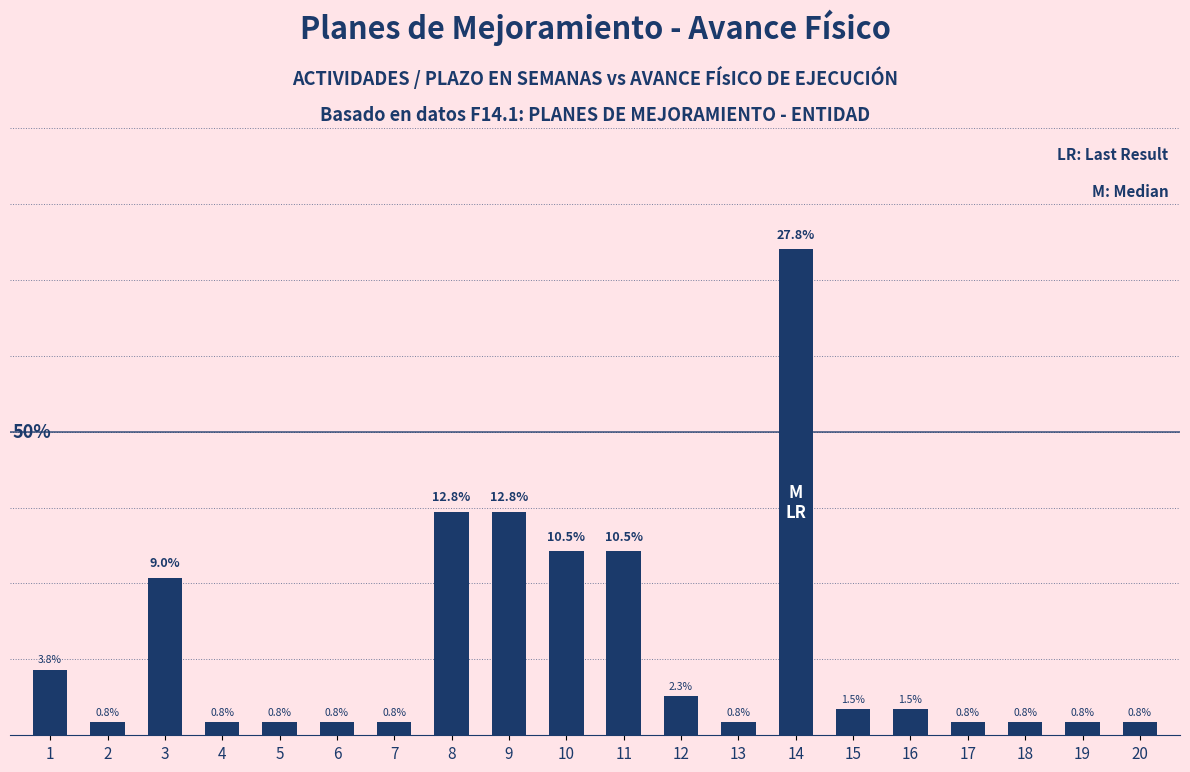

What is the average value?

5.0